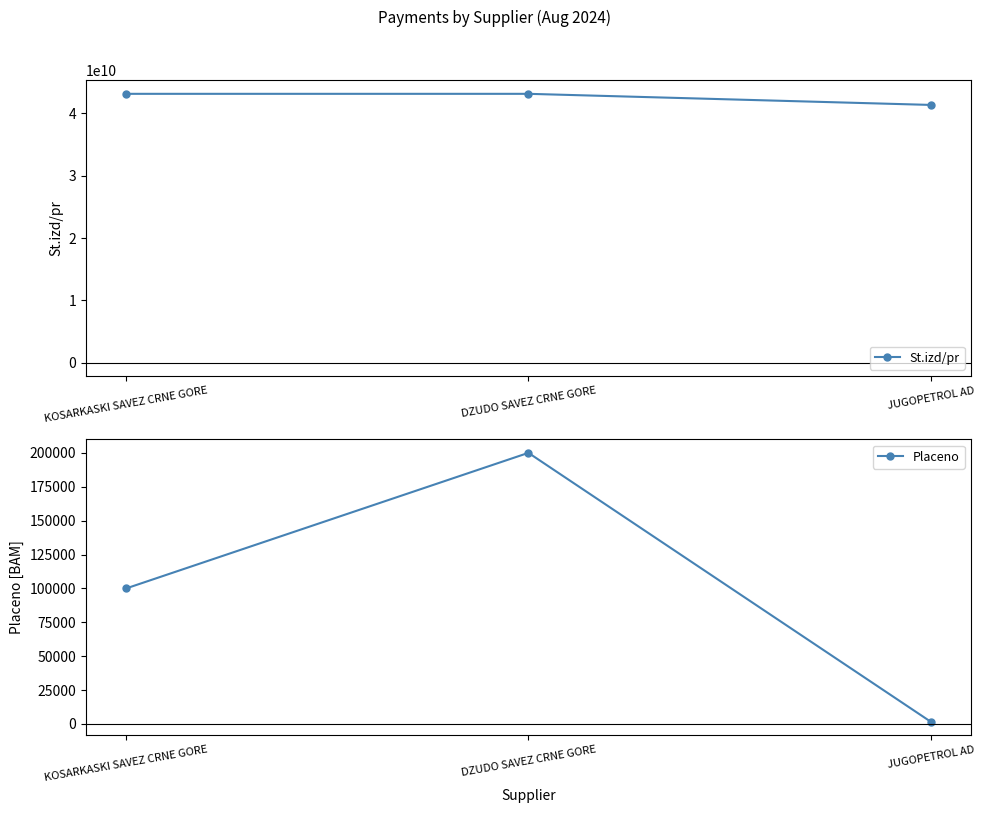

What are all the series names shown in the legend?

St.izd/pr, Placeno